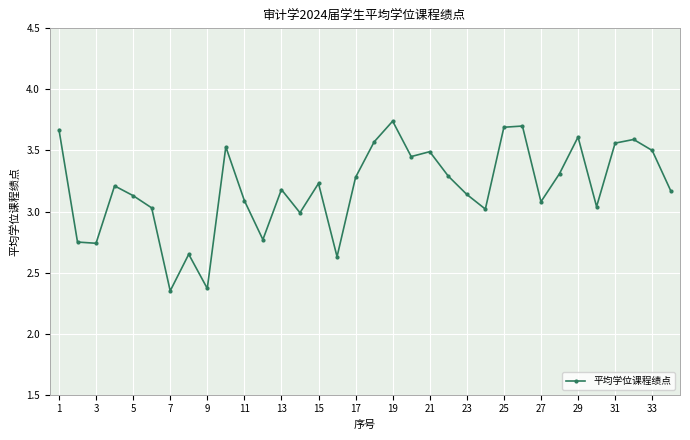

What is the difference between the maximum and minimum values?

1.4